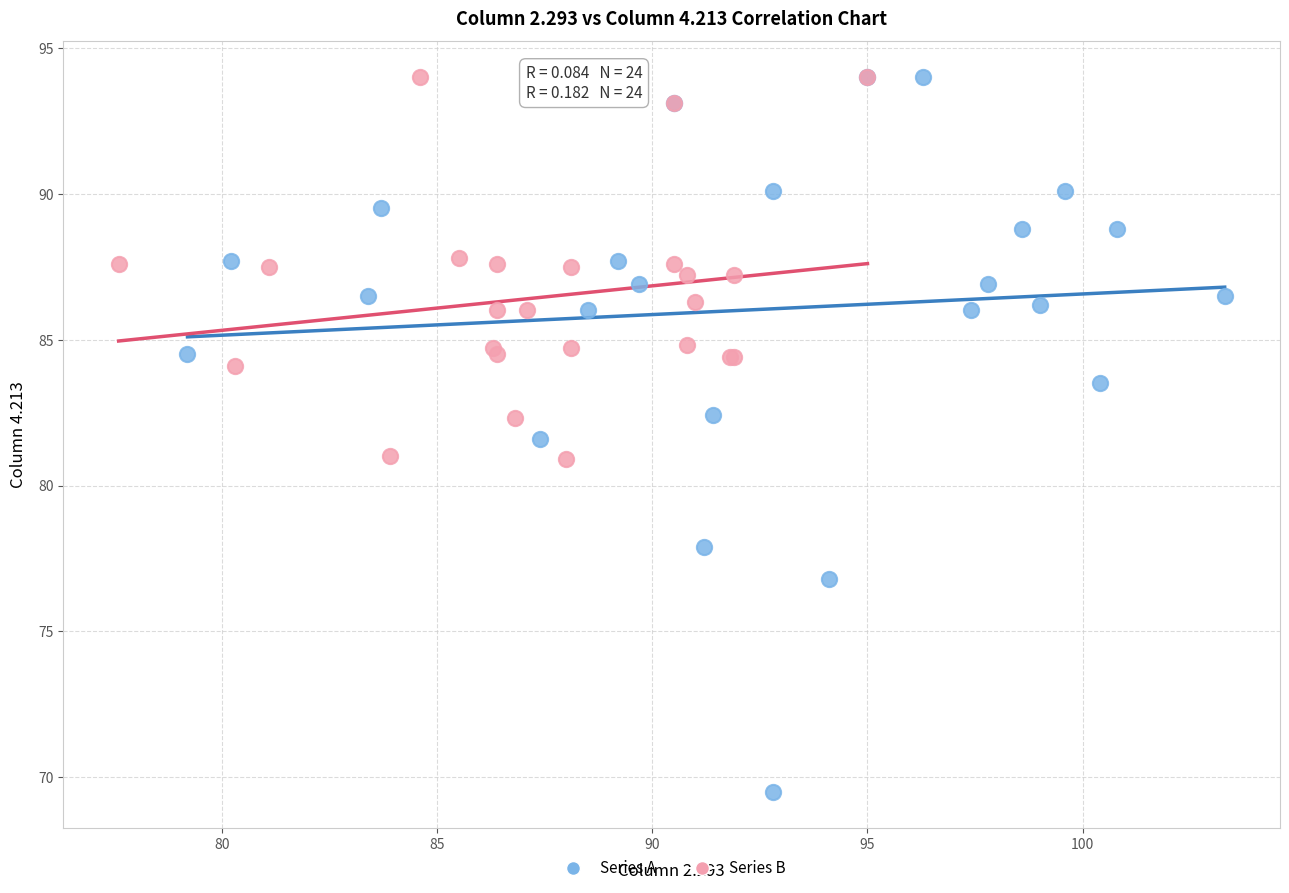

What are all the series names shown in the legend?

Series A, Series B